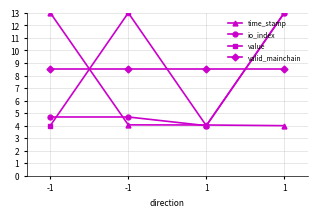

What are all the series names shown in the legend?

time_stamp, io_index, value, valid_mainchain